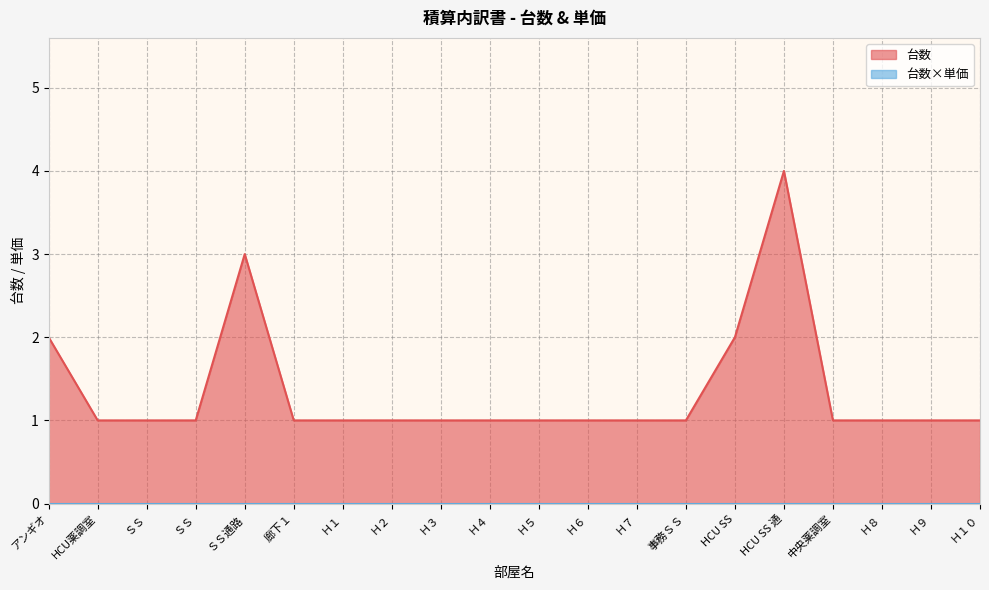

The value at Ｈ１０ is 1. True or false?

True